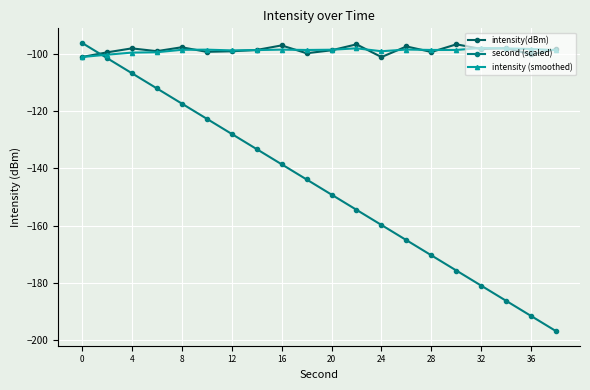

What is the highest value of the intensity(dBm) series?

-96.5